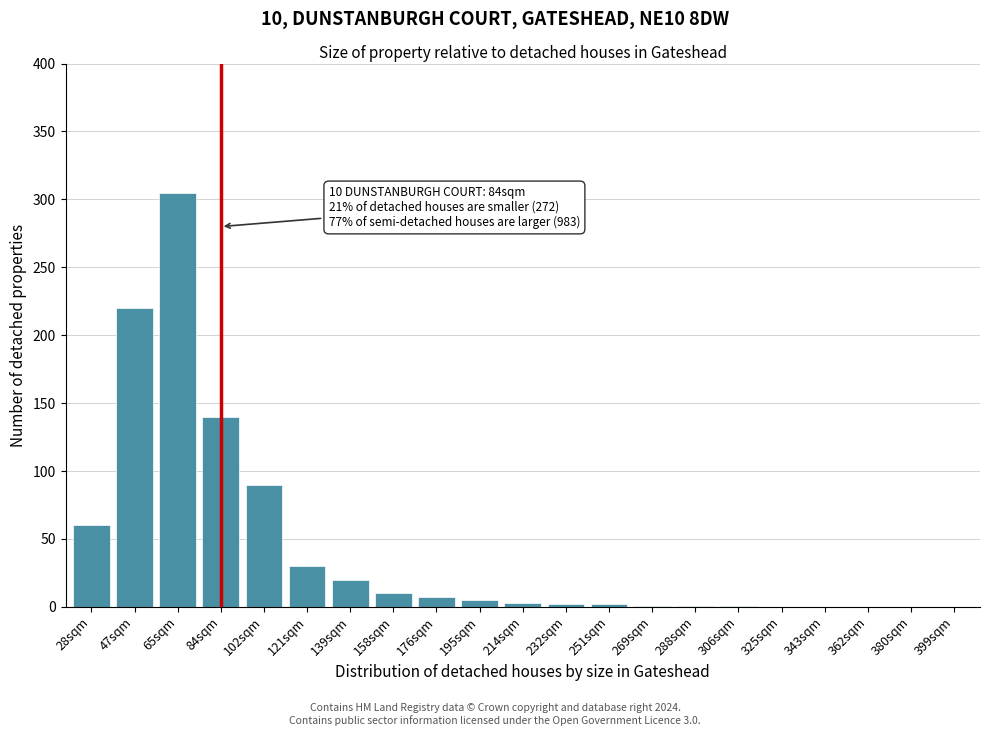

What is the change in value from 47sqm to 102sqm?

-130